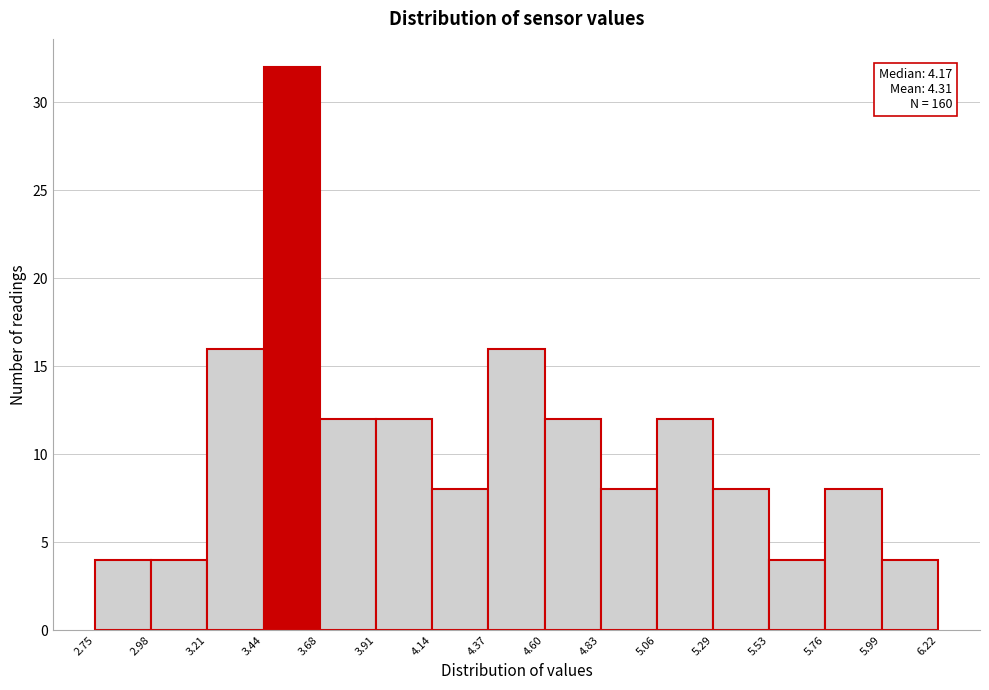

Which range on the x-axis has the tallest bar?

3.44 to 3.68